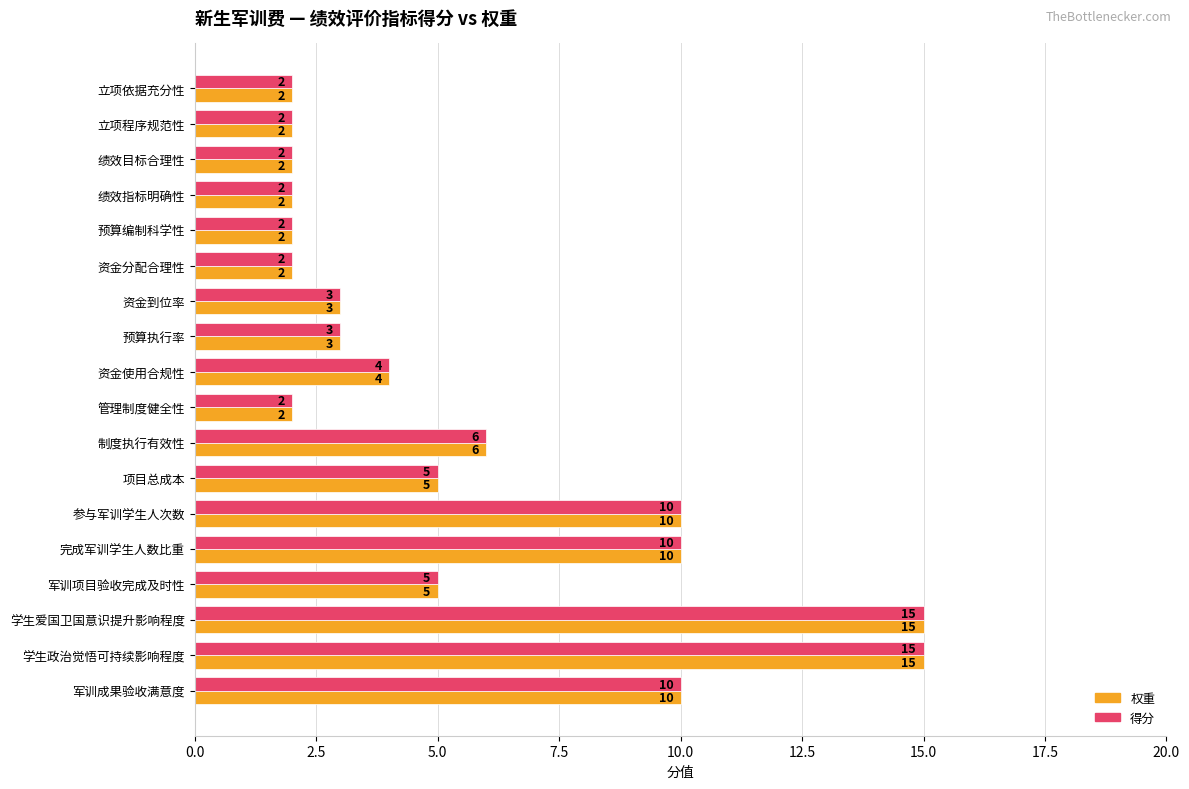

True or false: 权重 has a value of 1 at 绩效目标合理性.

False